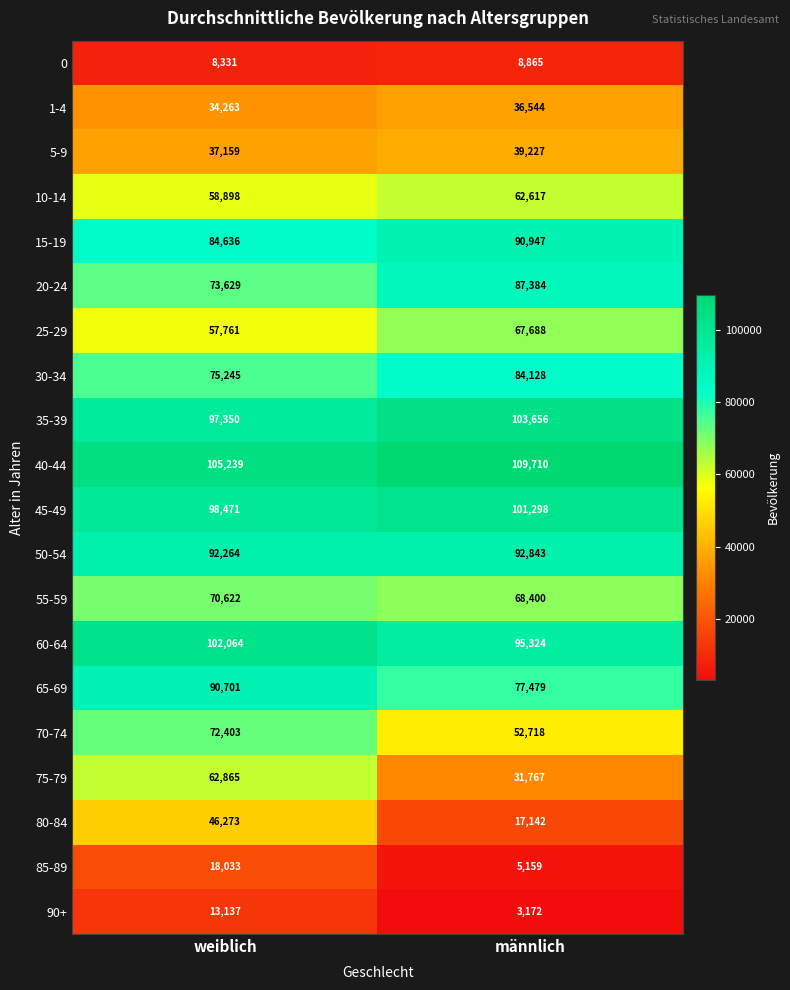

What is the difference between the maximum and minimum values in the 75-79 series?

31098